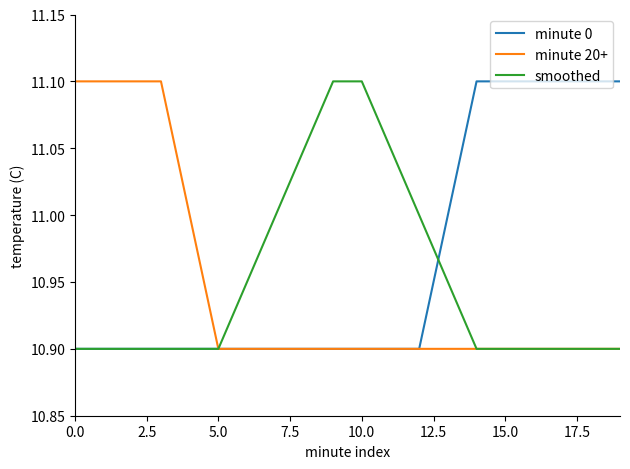

Reading right to left, transcribe all the data shown in this chart.

minute 0: 11.1	11.1	11.1	11.1	11.1	11.1	11.0	10.9	10.9	10.9	10.9	10.9	10.9	10.9	10.9	10.9	10.9	10.9	10.9	10.9
minute 20+: 10.9	10.9	10.9	10.9	10.9	10.9	10.9	10.9	10.9	10.9	10.9	10.9	10.9	10.9	10.9	11.0	11.1	11.1	11.1	11.1
smoothed: 10.9	10.9	10.9	10.9	10.9	10.9	10.9	11.0	11.1	11.1	11.1	11.1	11.0	10.9	10.9	10.9	10.9	10.9	10.9	10.9